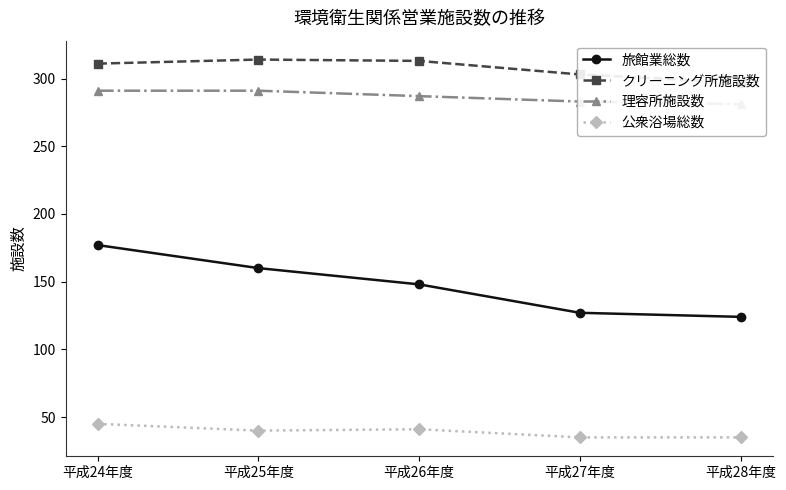

Which series has the largest total across all categories?

クリーニング所施設数